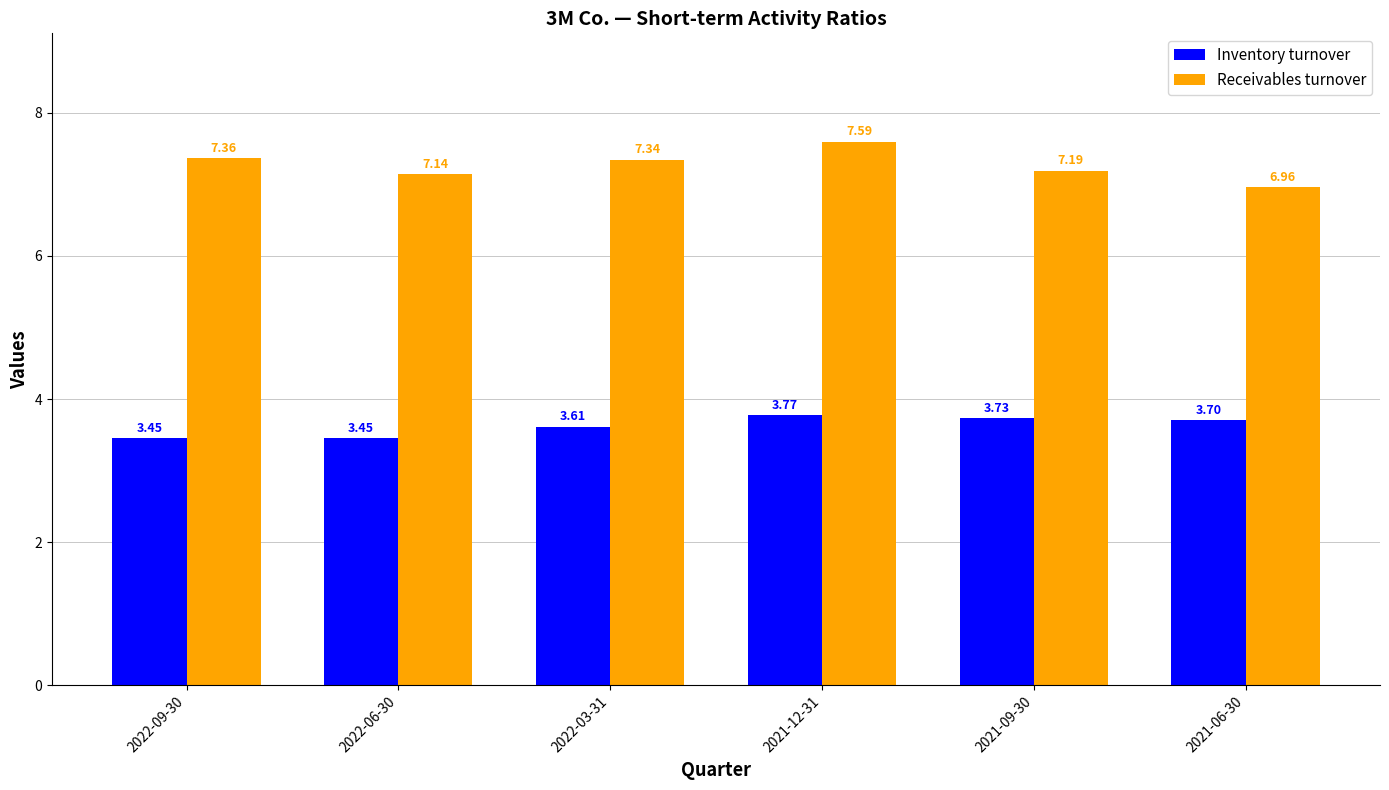

What is the difference between the maximum and minimum values in the Inventory turnover series?

0.3